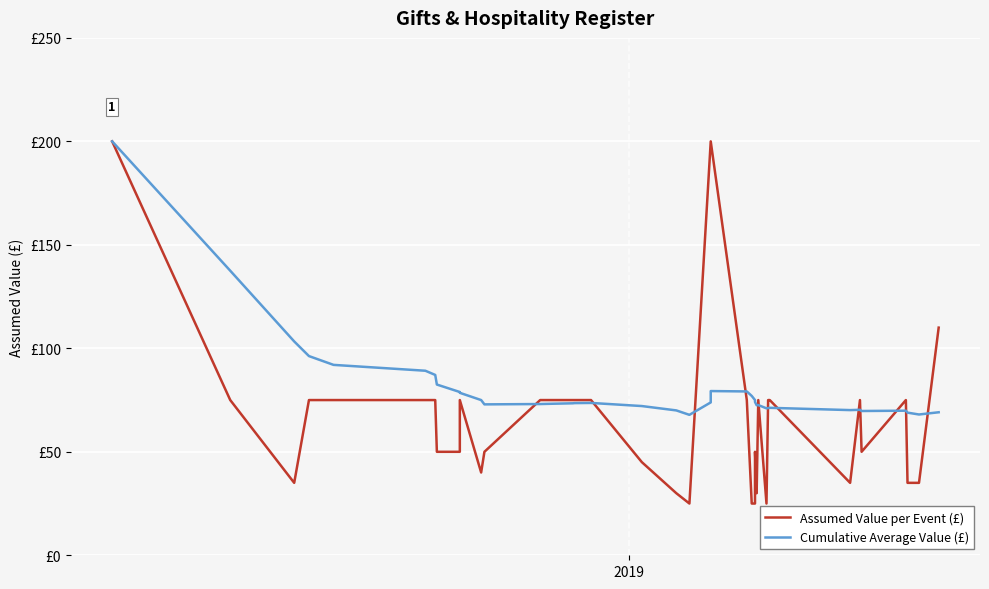

Is it true that Cumulative Average Value (£) equals 130.4 at 12?

False